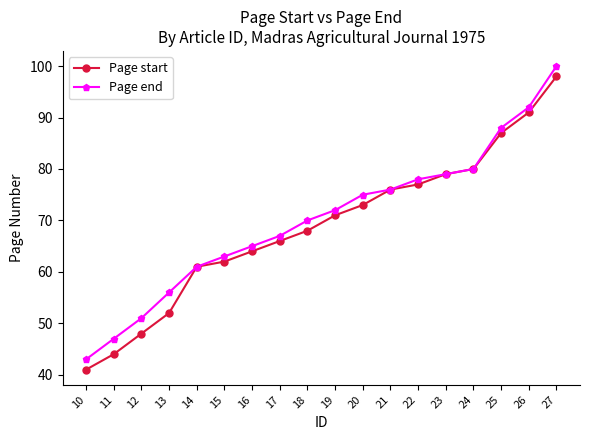

What is the sum of the Page end values at 18 and 21?

146